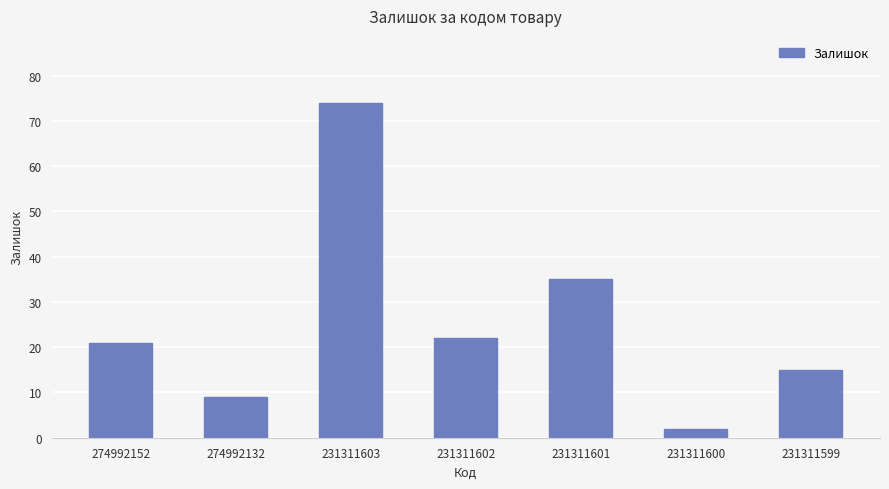

Count the number of categories in the chart.

7